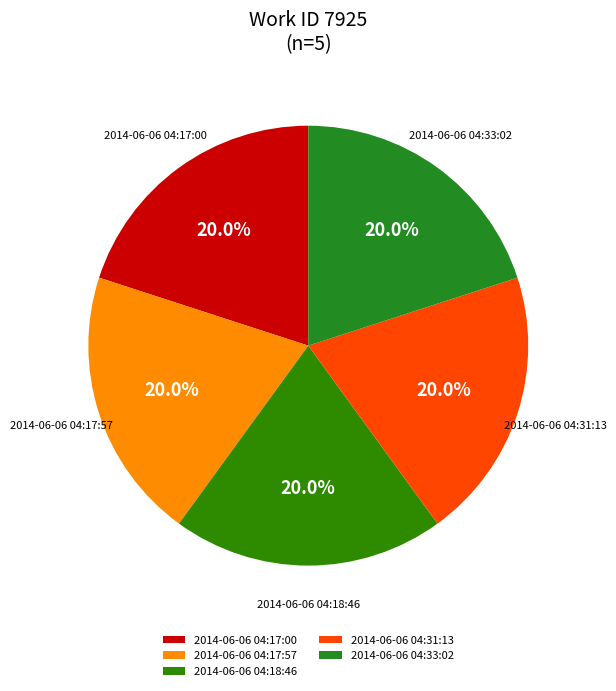

What portion of the pie excludes 2014-06-06 04:31:13?

80.0%